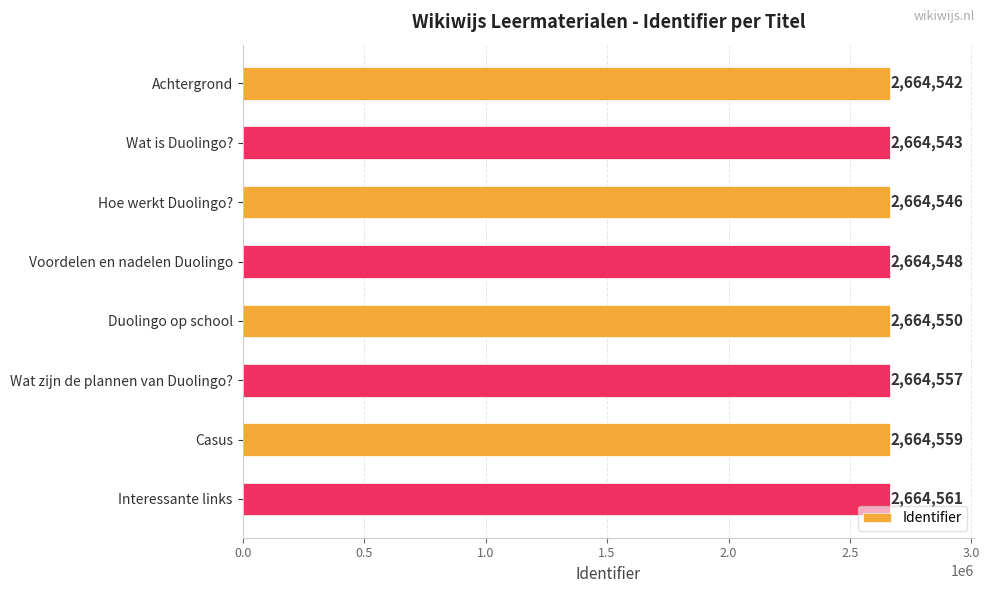

Count the number of categories in the chart.

8